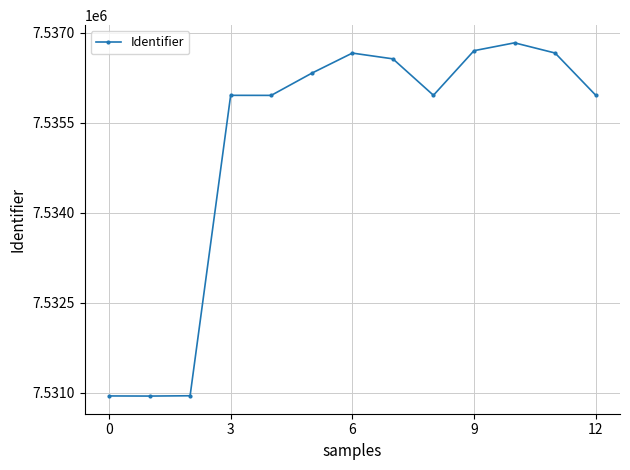

What is the value of the 4th point from the left?

7535959